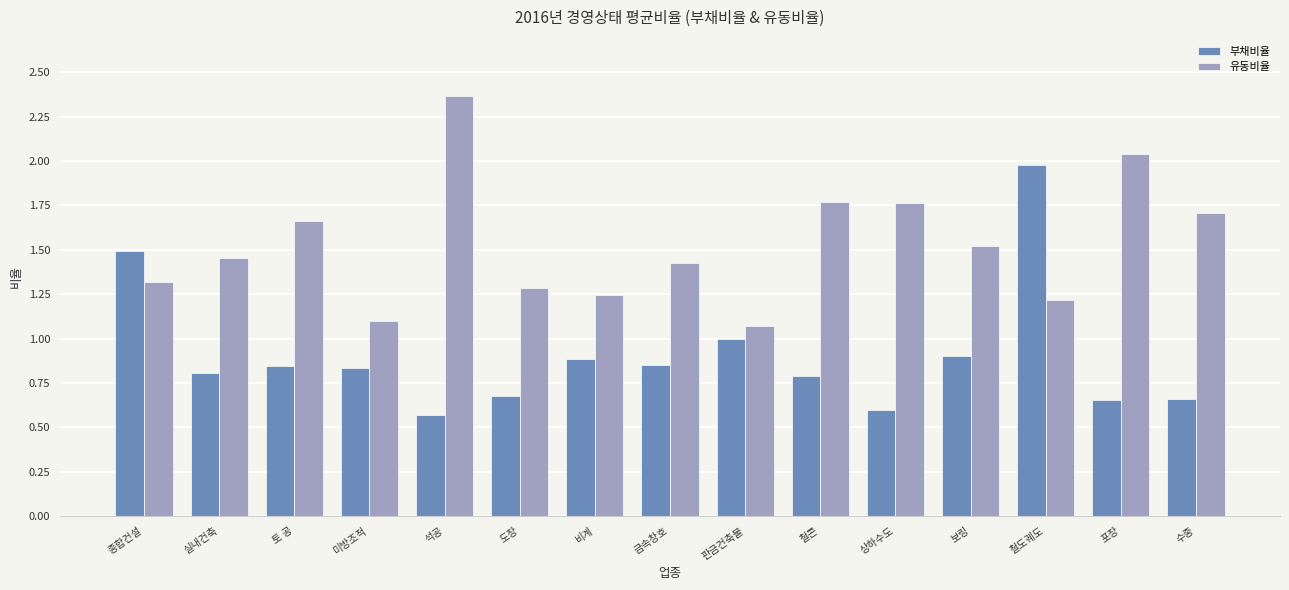

What is the sum of the 유동비율 values at 철도궤도 and 종합건설?

2.5